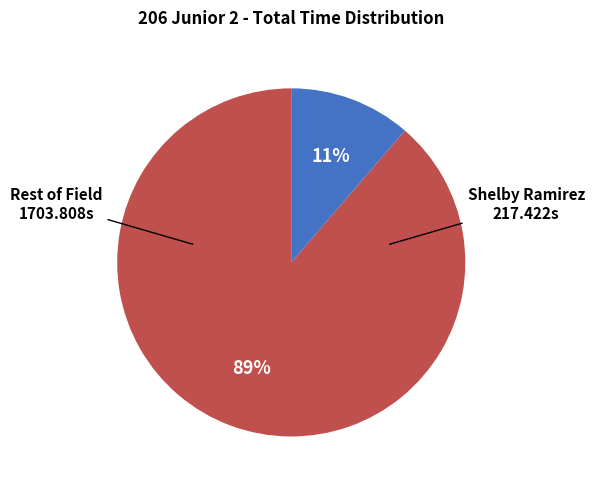

Does any single category account for the majority?

Yes